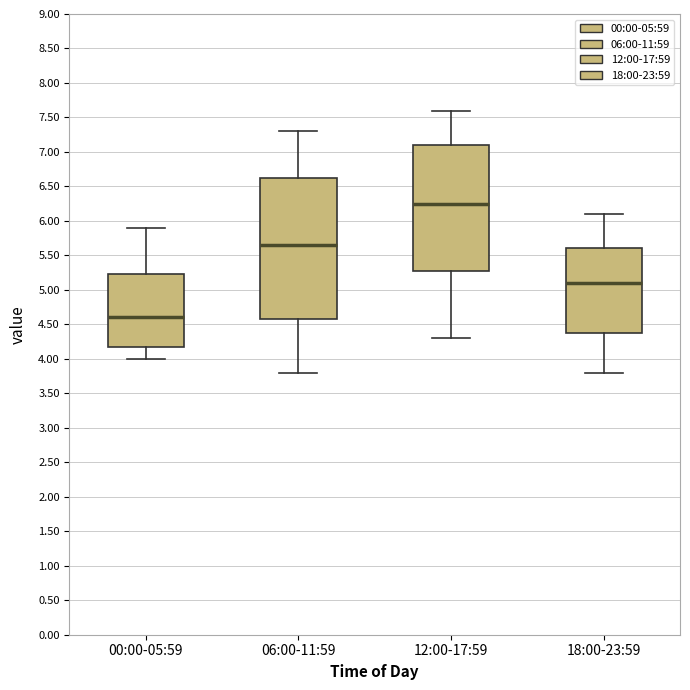

Comparing the boxes themselves (not the whiskers), which one is the tallest?

06:00-11:59